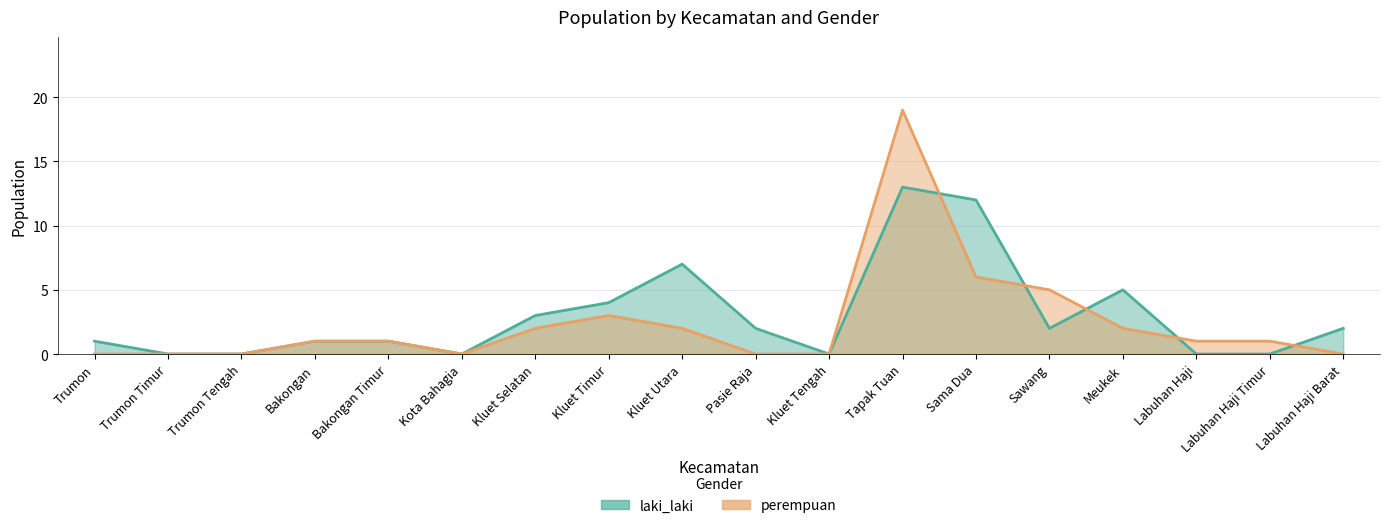

How many data points does each series have?

18